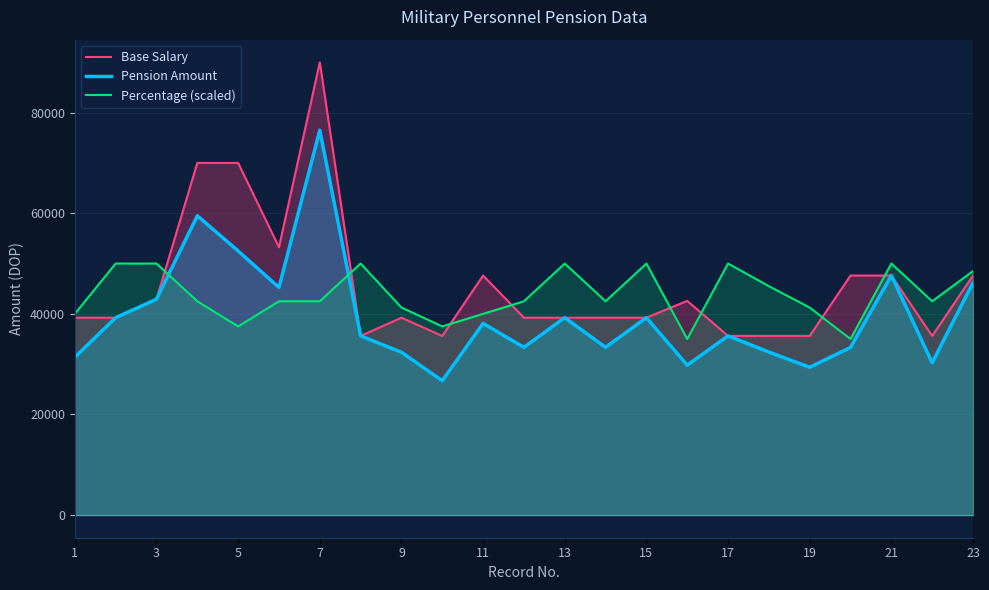

Which series has the largest total across all categories?

Base Salary